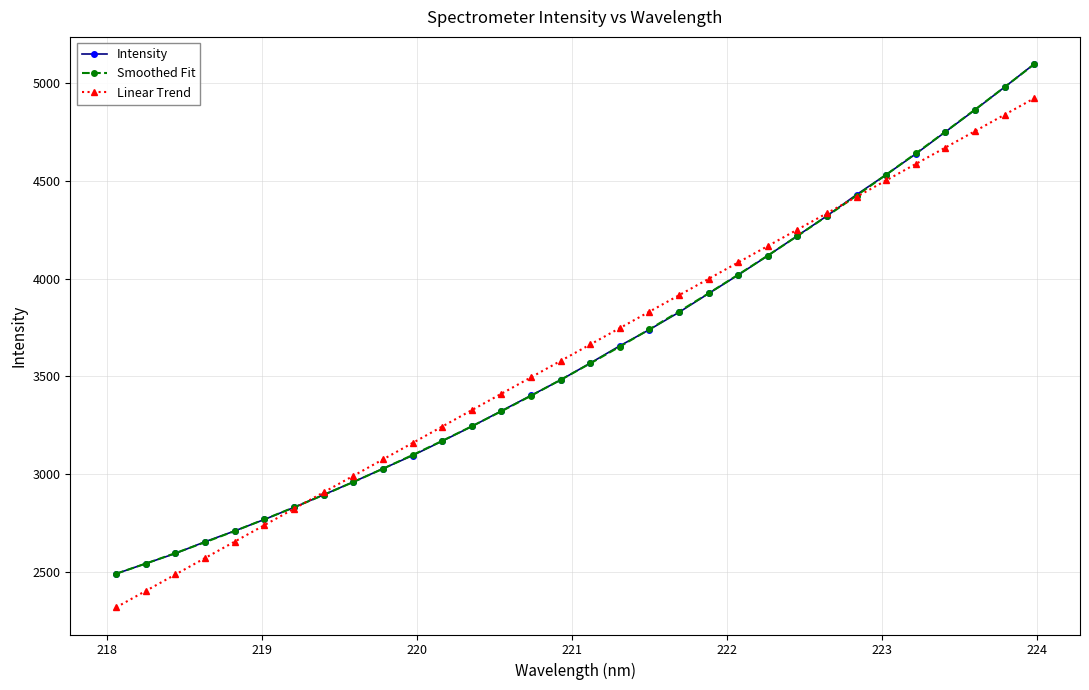

True or false: Smoothed Fit has more than 2 points higher than both neighbors.

False